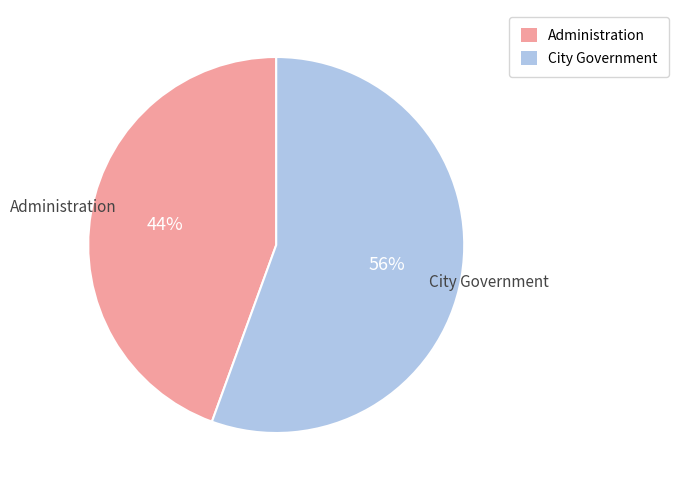

Which slice represents more than half of the pie?

City Government